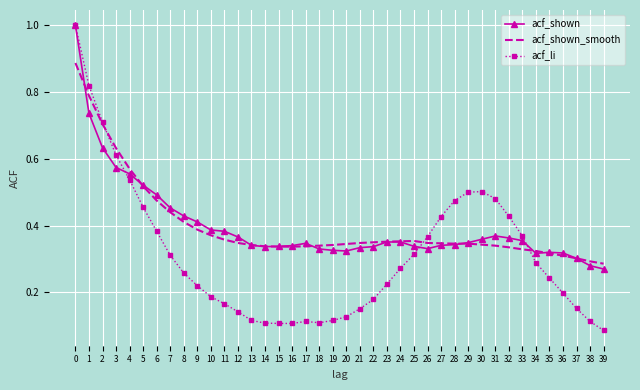

The acf_li series shows 0.5 at 5. True or false?

True